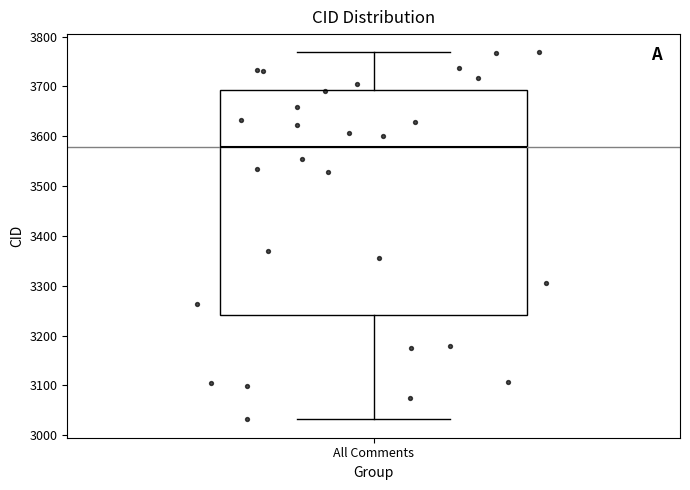

Read this box plot against the y-axis: the position of the median line, the range covered by the box, and the ends of both whiskers. The values are not printed on the chart, so give them approximately, as read against the axis.

median 3580, box 3240 to 3690, whiskers 3030 to 3770